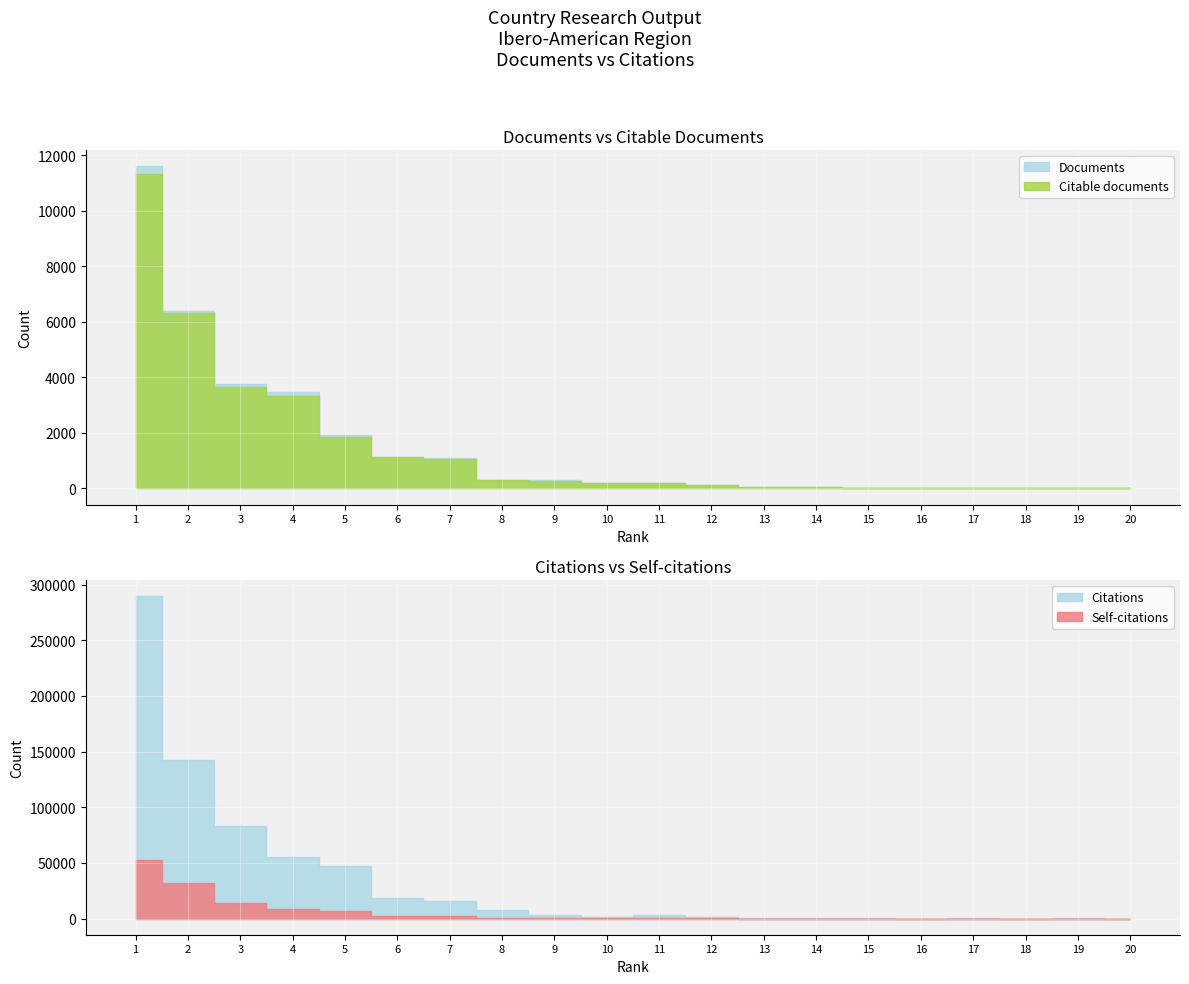

What is the difference between the highest and lowest values at 16?

21